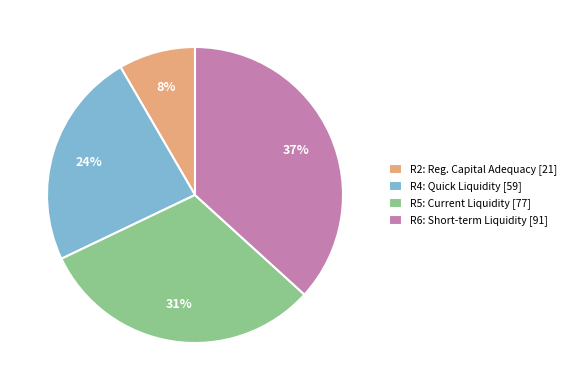

Rank the categories by value from lowest to highest.

R2: Reg. Capital Adequacy, R4: Quick Liquidity, R5: Current Liquidity, R6: Short-term Liquidity